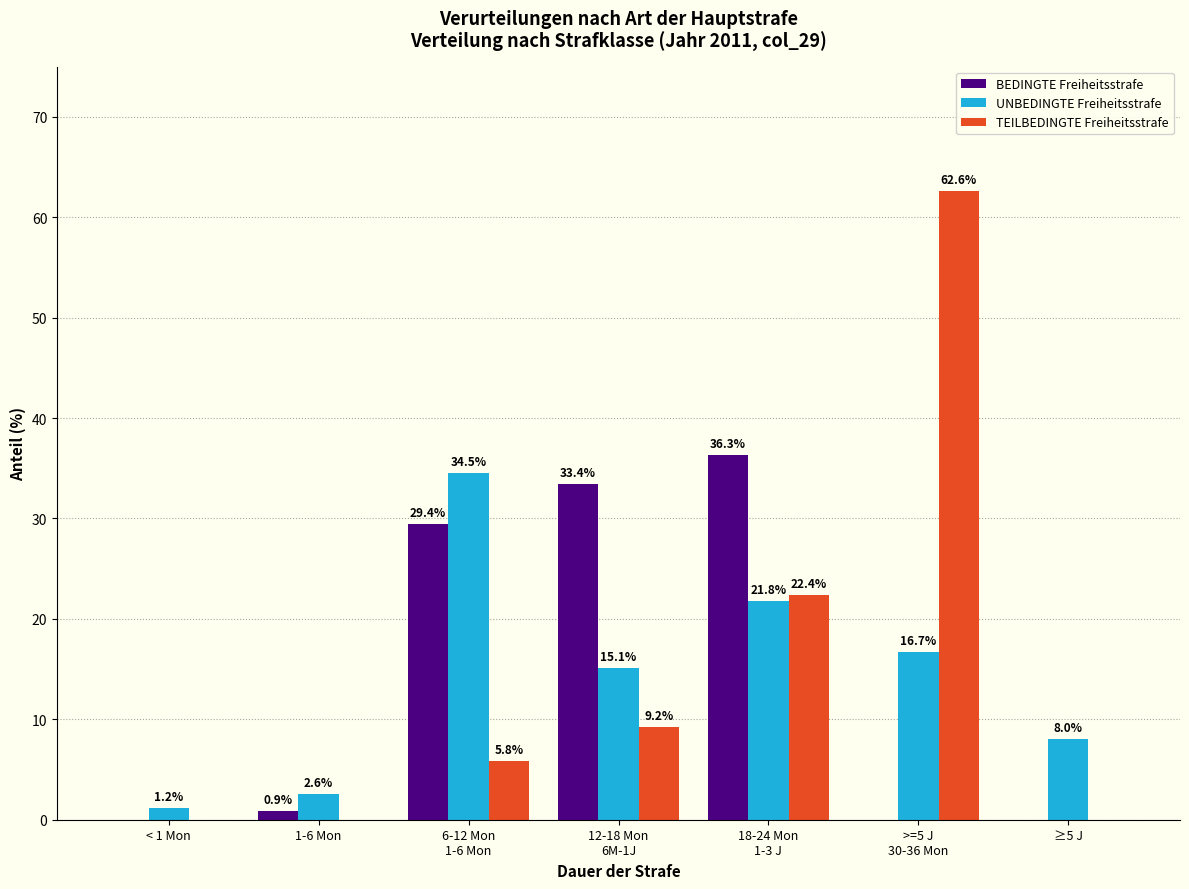

What is the sum of all TEILBEDINGTE Freiheitsstrafe values?

100.0